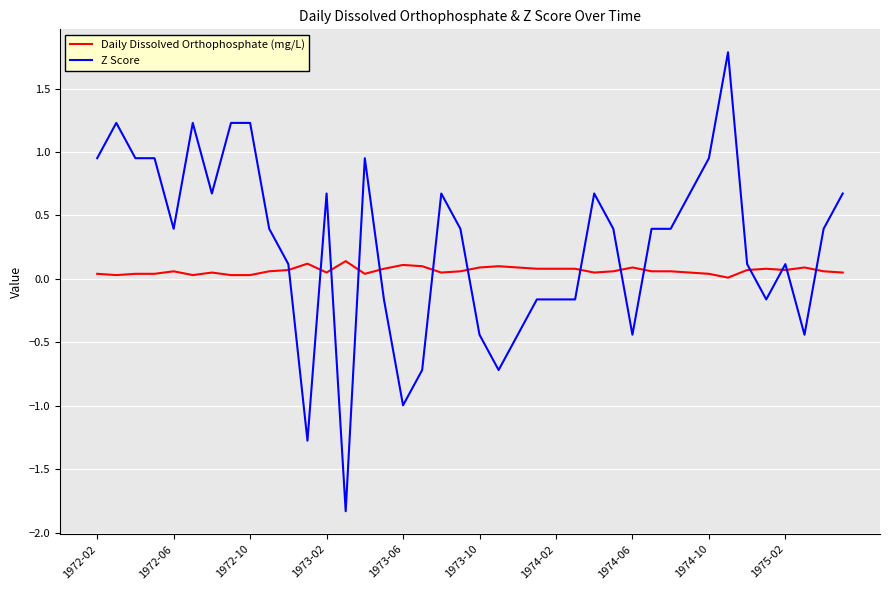

What is the maximum value for Z Score?

1.8